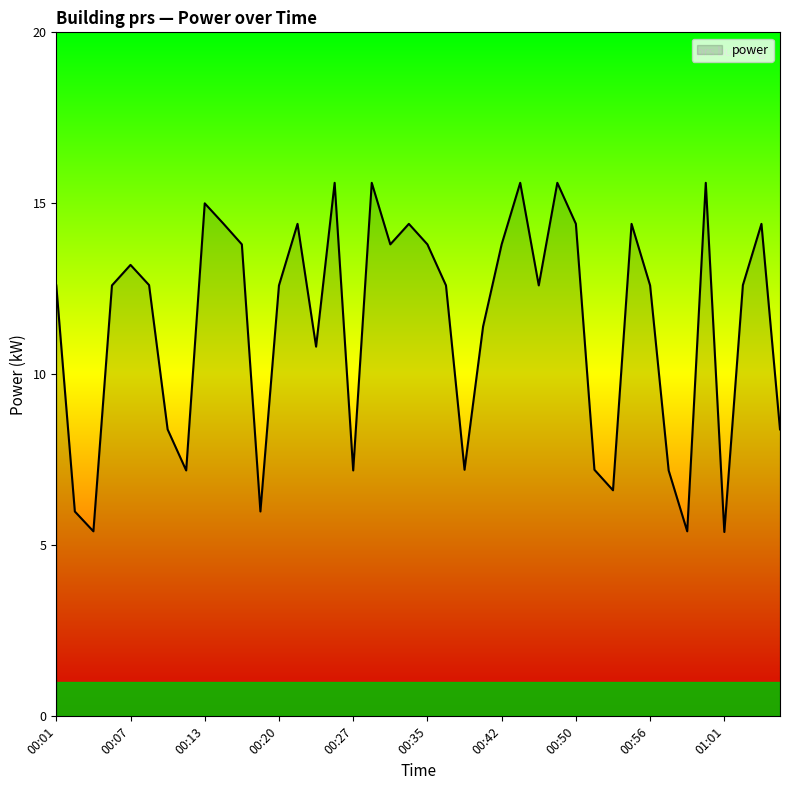

What is the minimum value shown in the chart?

5.4